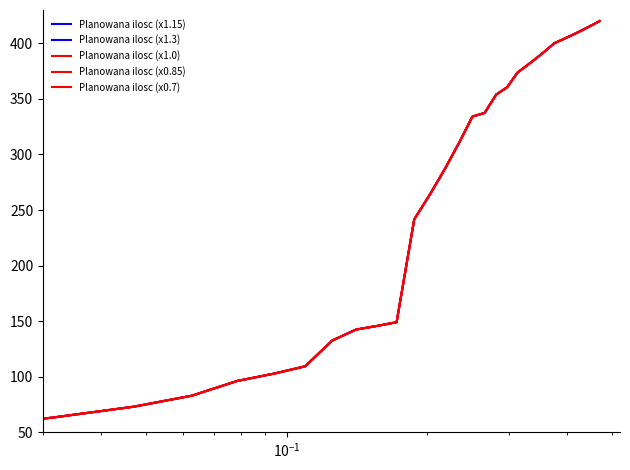

Does the chart have visible grid lines?

No